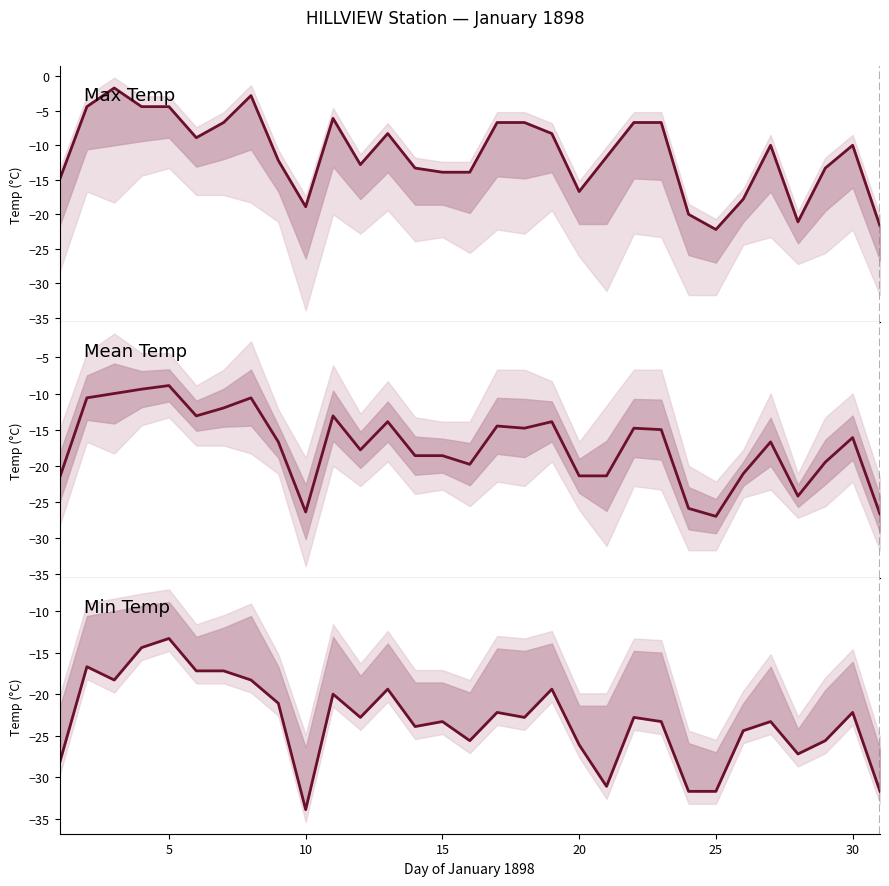

True or false: Max Temp (°C) and Min Temp (°C) cross at least once.

False